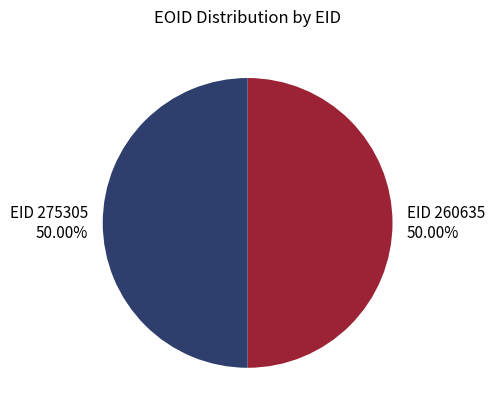

Is it true that EID 260635 is 50% of the pie?

True